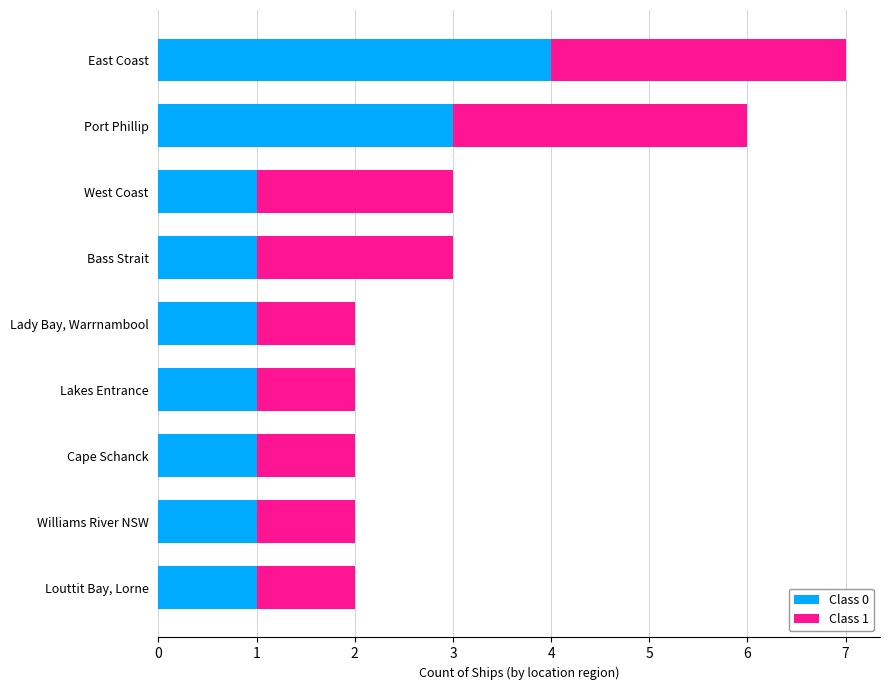

How many Class 0 values are between 1 and 2?

7